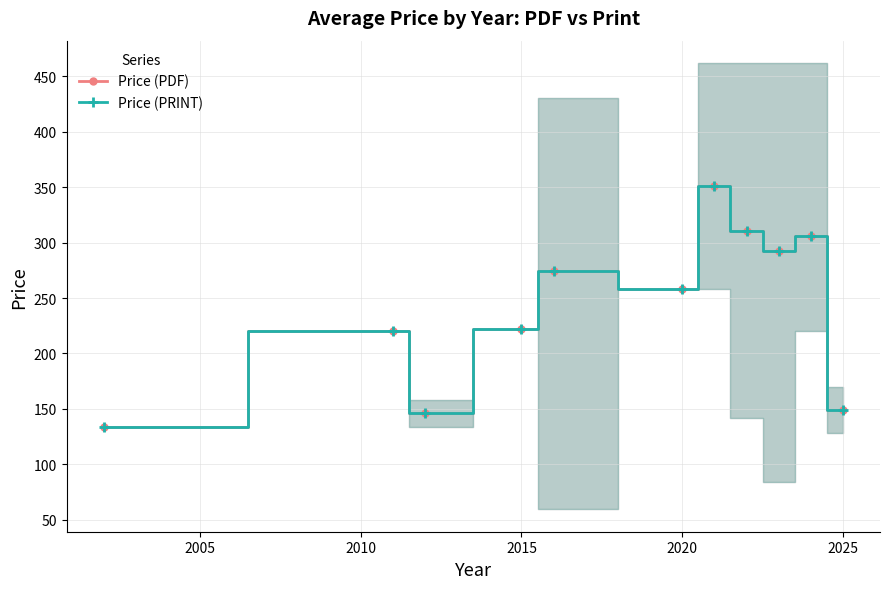

What is the difference between the second highest and second lowest values in the Price (PRINT) series?

164.8